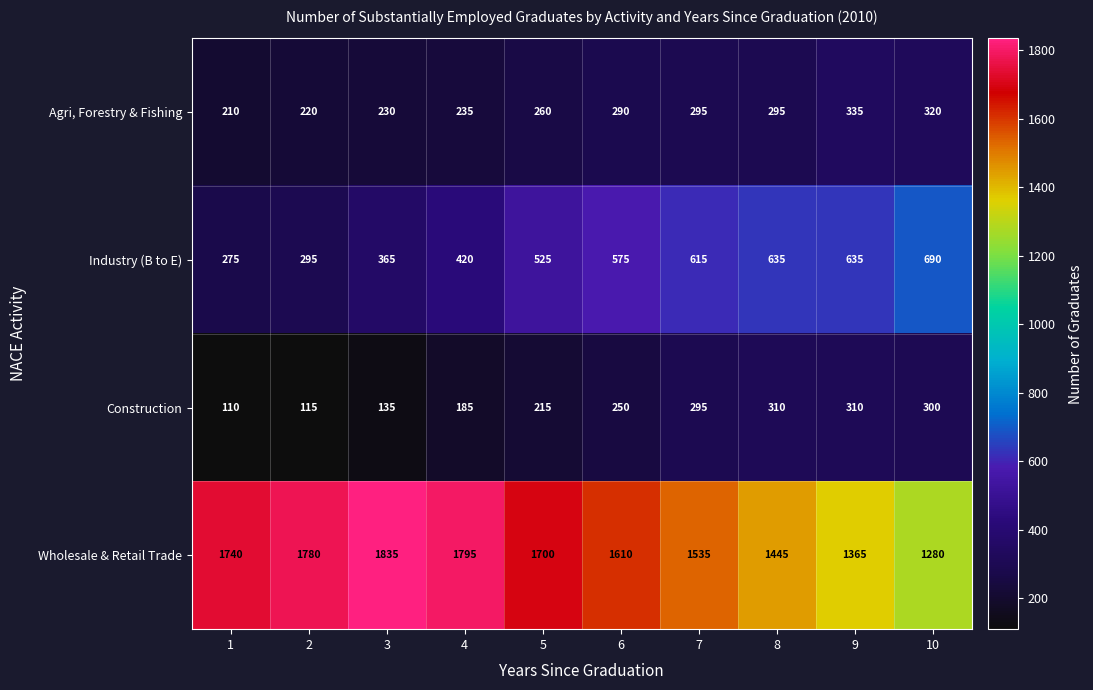

Between 7 and 9, which series saw the biggest shift?

Wholesale & Retail Trade